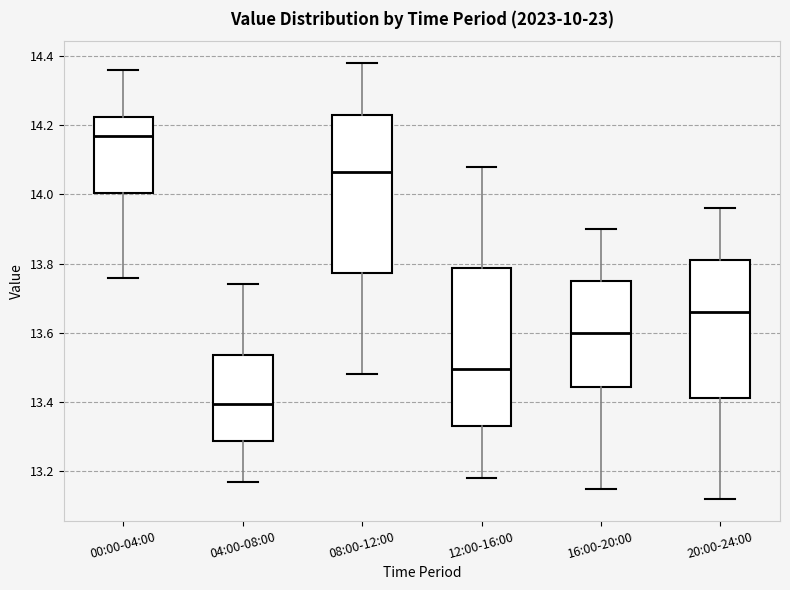

Reading left to right, read every box against the y-axis: the position of its median line, the range the box covers, and the ends of its whiskers. The values are not printed on the chart, so give them approximately, as read against the axis.

00:00-04:00: median 14.18, box 14.00 to 14.22, whiskers 13.76 to 14.36
04:00-08:00: median 13.40, box 13.28 to 13.54, whiskers 13.18 to 13.74
08:00-12:00: median 14.06, box 13.78 to 14.24, whiskers 13.48 to 14.38
12:00-16:00: median 13.50, box 13.34 to 13.78, whiskers 13.18 to 14.08
16:00-20:00: median 13.60, box 13.44 to 13.76, whiskers 13.16 to 13.90
20:00-24:00: median 13.66, box 13.42 to 13.82, whiskers 13.12 to 13.96